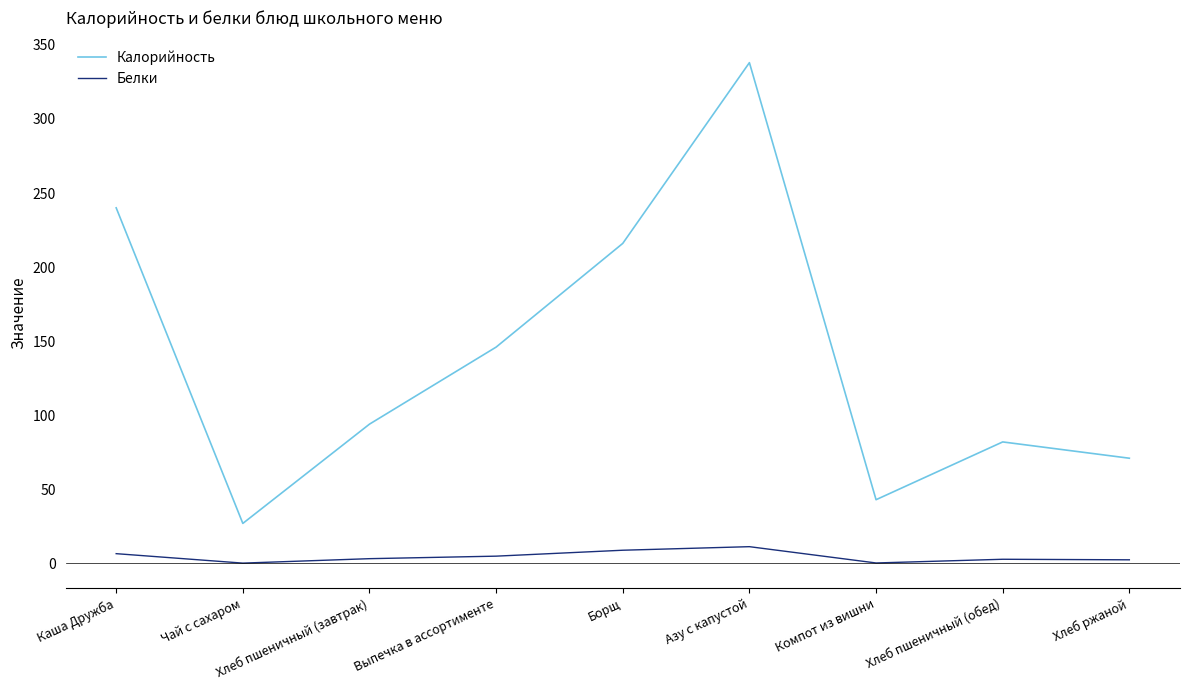

True or false: Белки and Калорийность intersect in this chart.

False